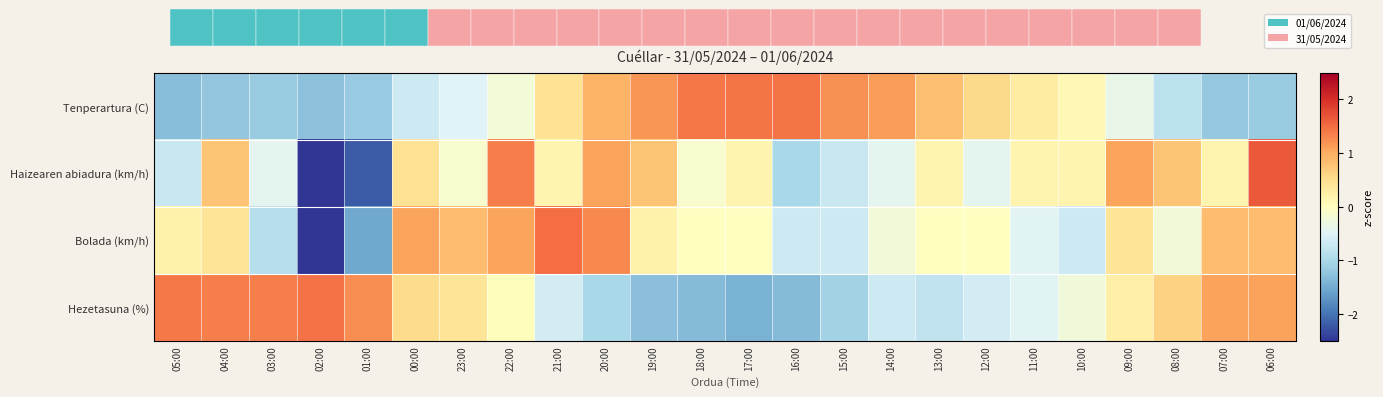

Which series has the widest spread of values?

Bolada (km/h)